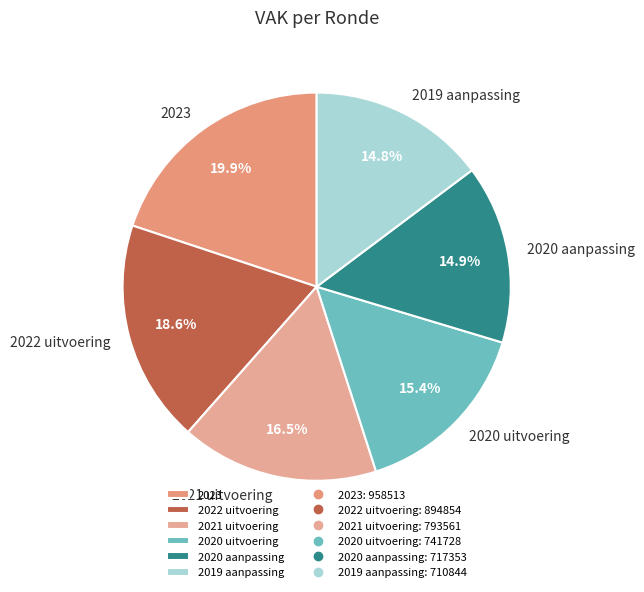

Does 2023 represent more than half of the total?

No